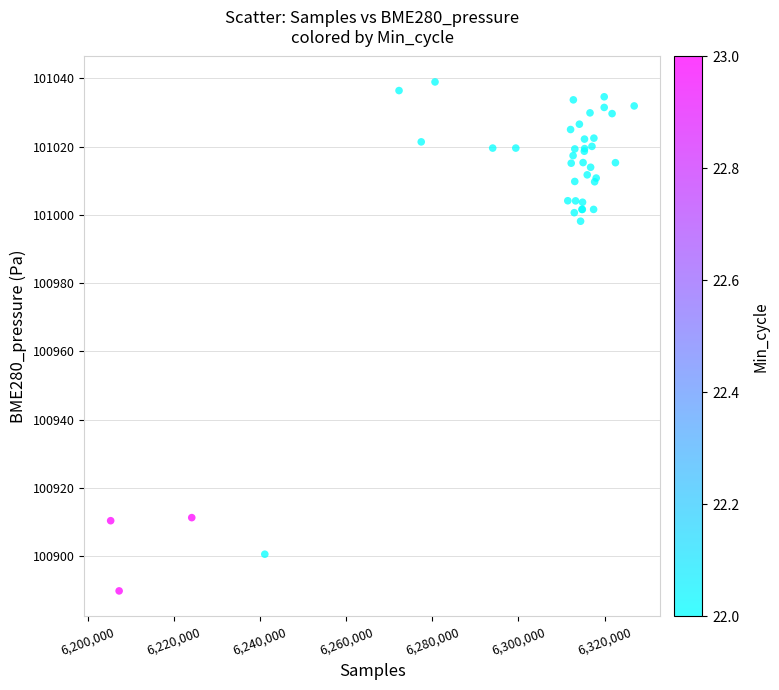

What Y value in the scatter plot is closest to 100964?

100998.1